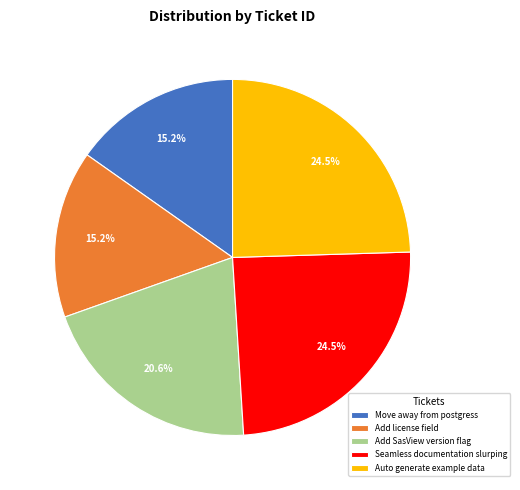

Does Move away from postgress represent more than half of the total?

No